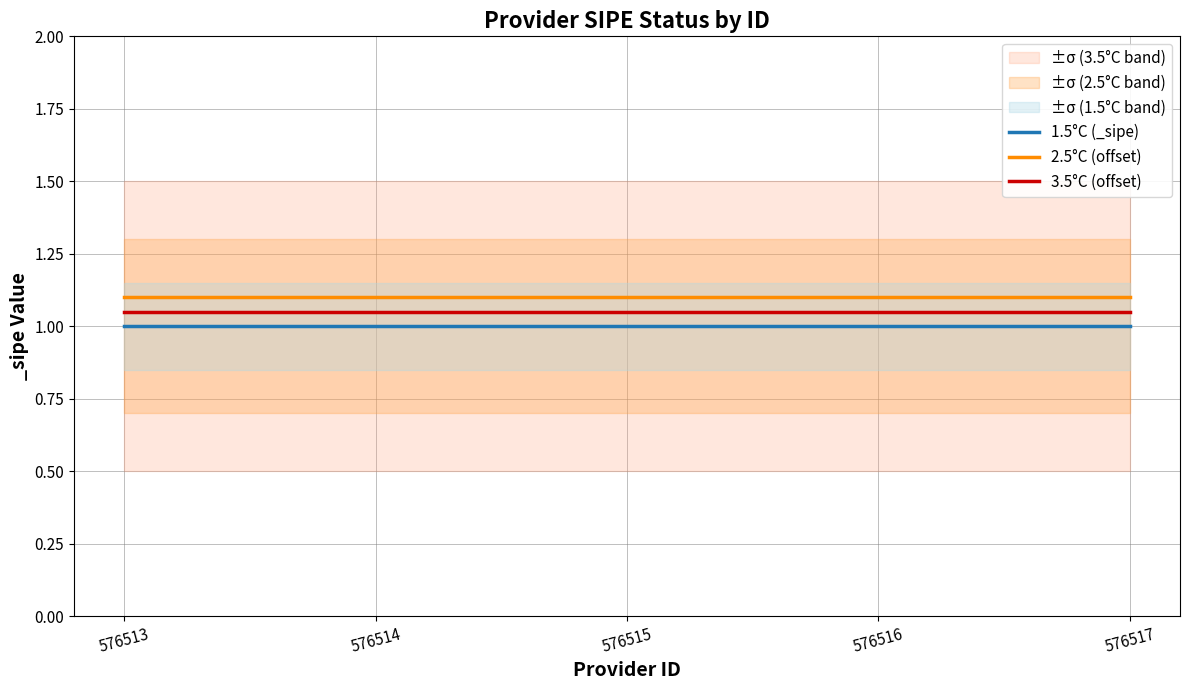

Which label corresponds to the largest value in the chart?

576513